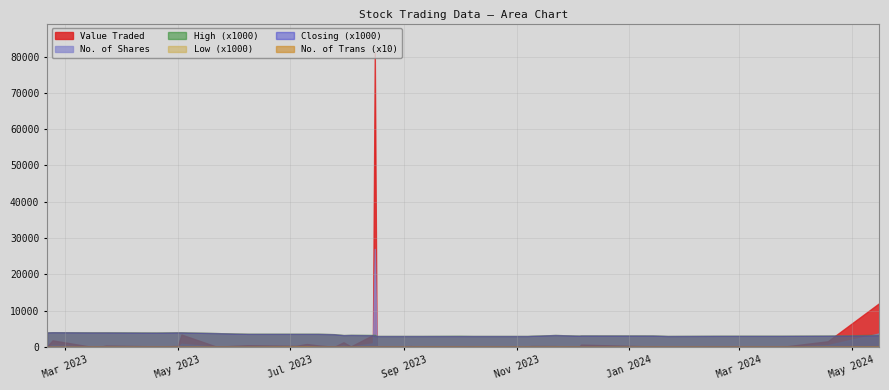

In Low, how many points are higher than both neighbors (excluding endpoints)?

4